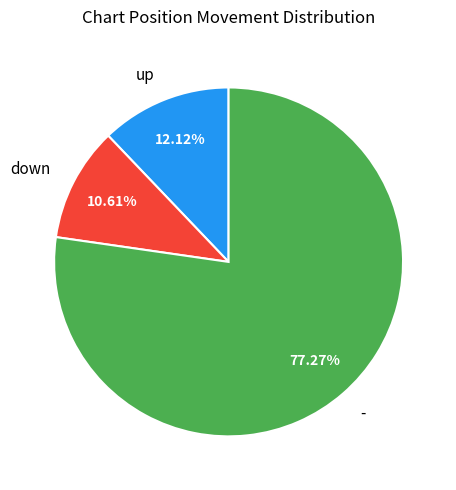

Which has a higher value, - or down?

-